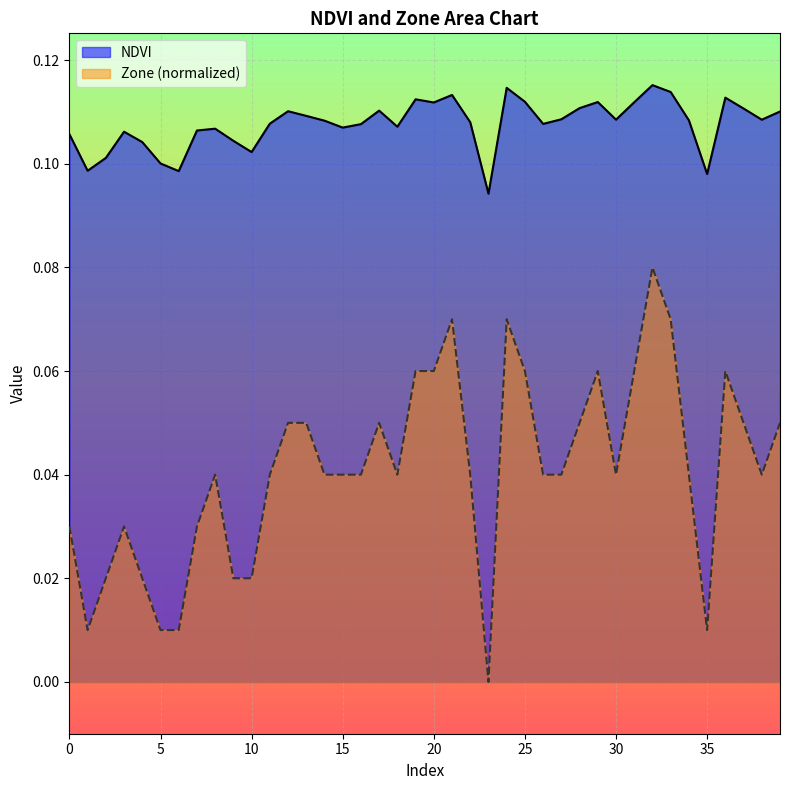

In NDVI, how many points are lower than both neighbors (excluding endpoints)?

11